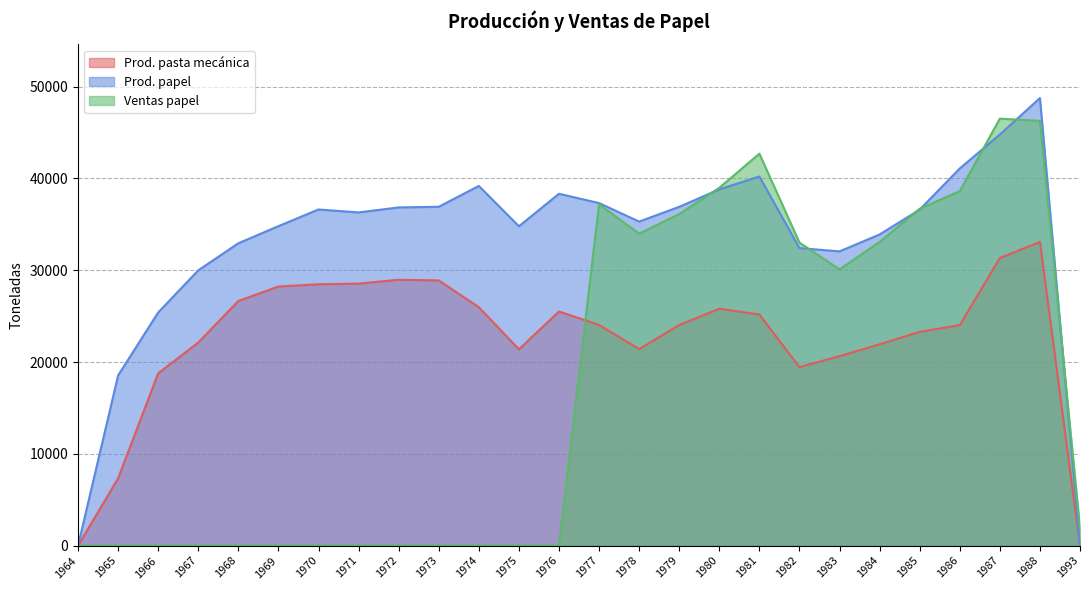

At which category does Prod. pasta mecánica reach its first local valley?

1975